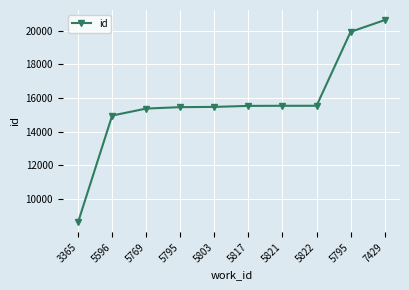

What is the value of the 1st point from the left?

8639